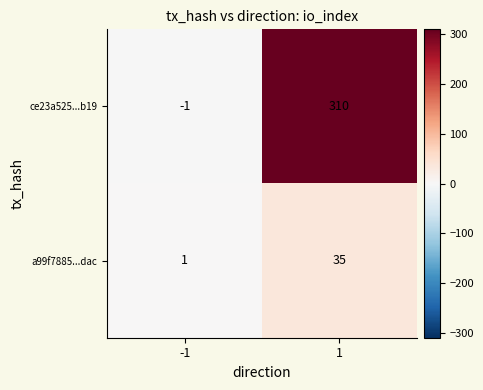

What is the sum of the a99f7885...dac values at 1 and -1?

36